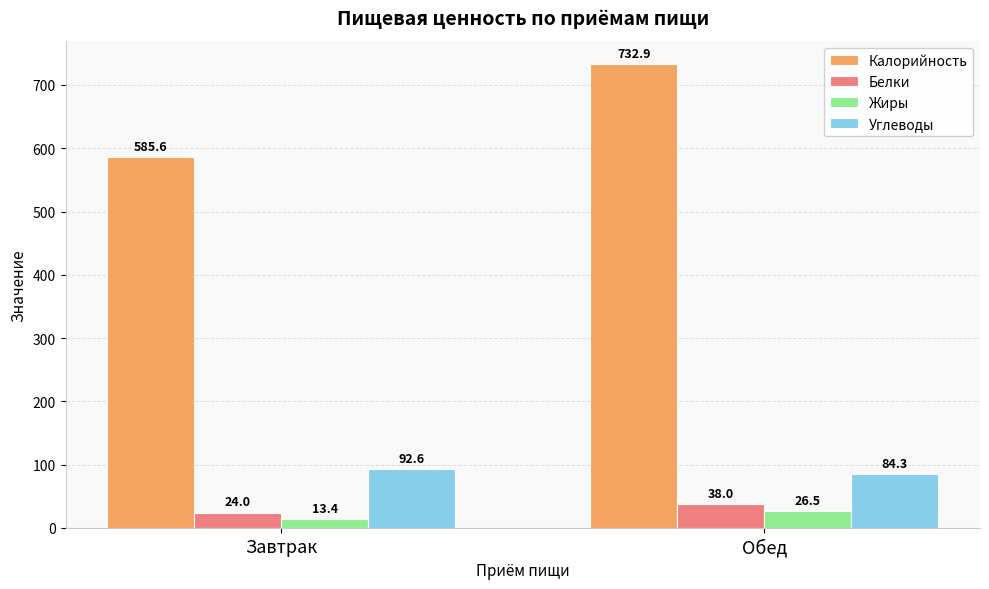

Is it true that Углеводы equals 92.6 at Завтрак?

True